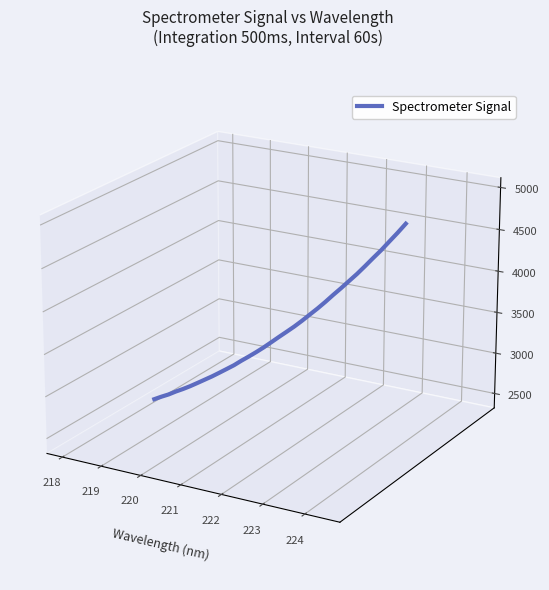

Does the chart have visible grid lines?

No